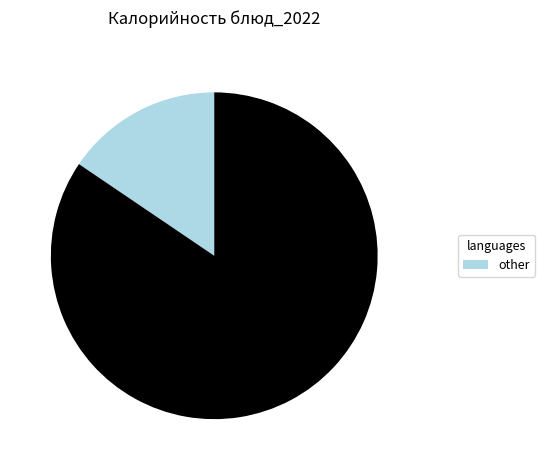

Is there any slice that represents more than half of the pie?

Yes